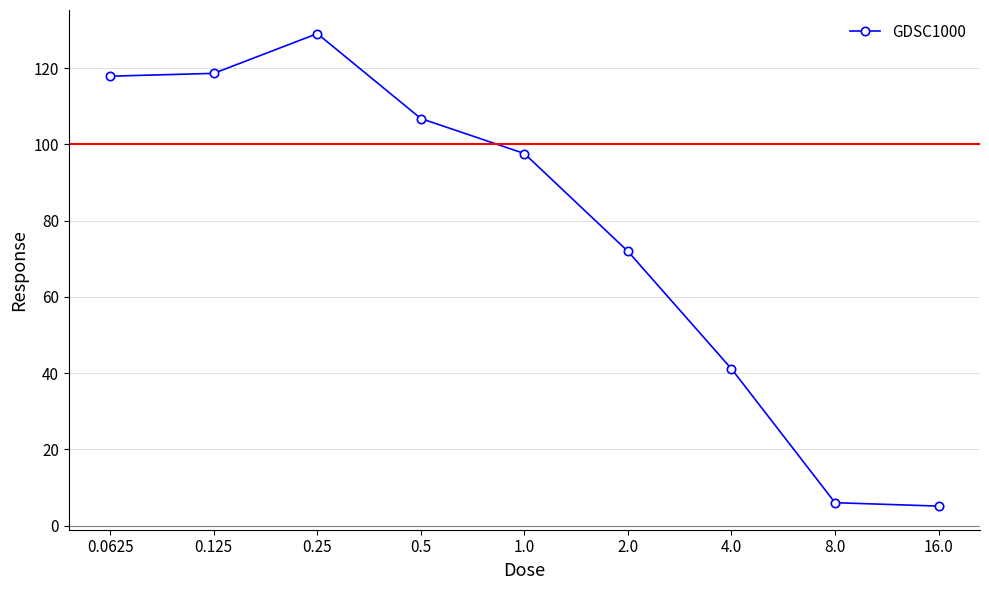

Reading left to right, what are all the values shown in this chart?

117.9	118.7	129.1	106.8	97.6	72.0	41.1	6.0	5.1